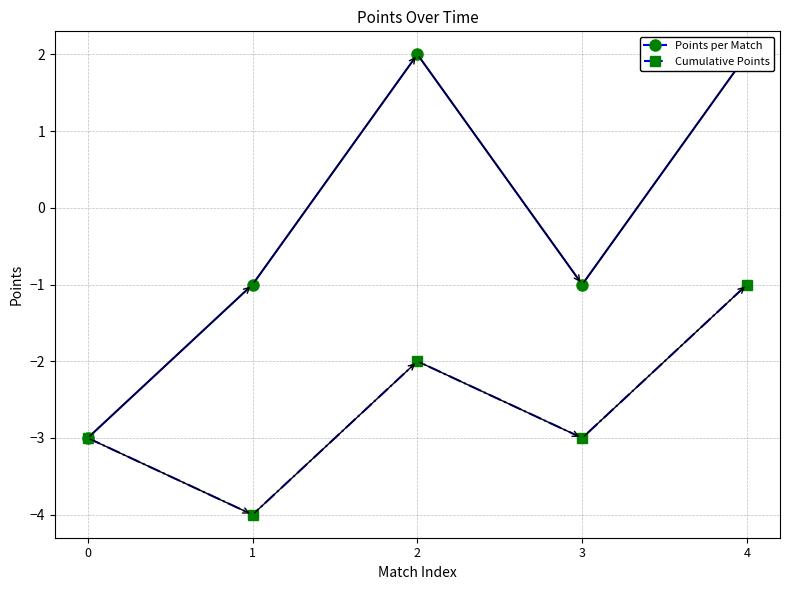

What is the sum of the Cumulative Points values at 3 and 1?

-7